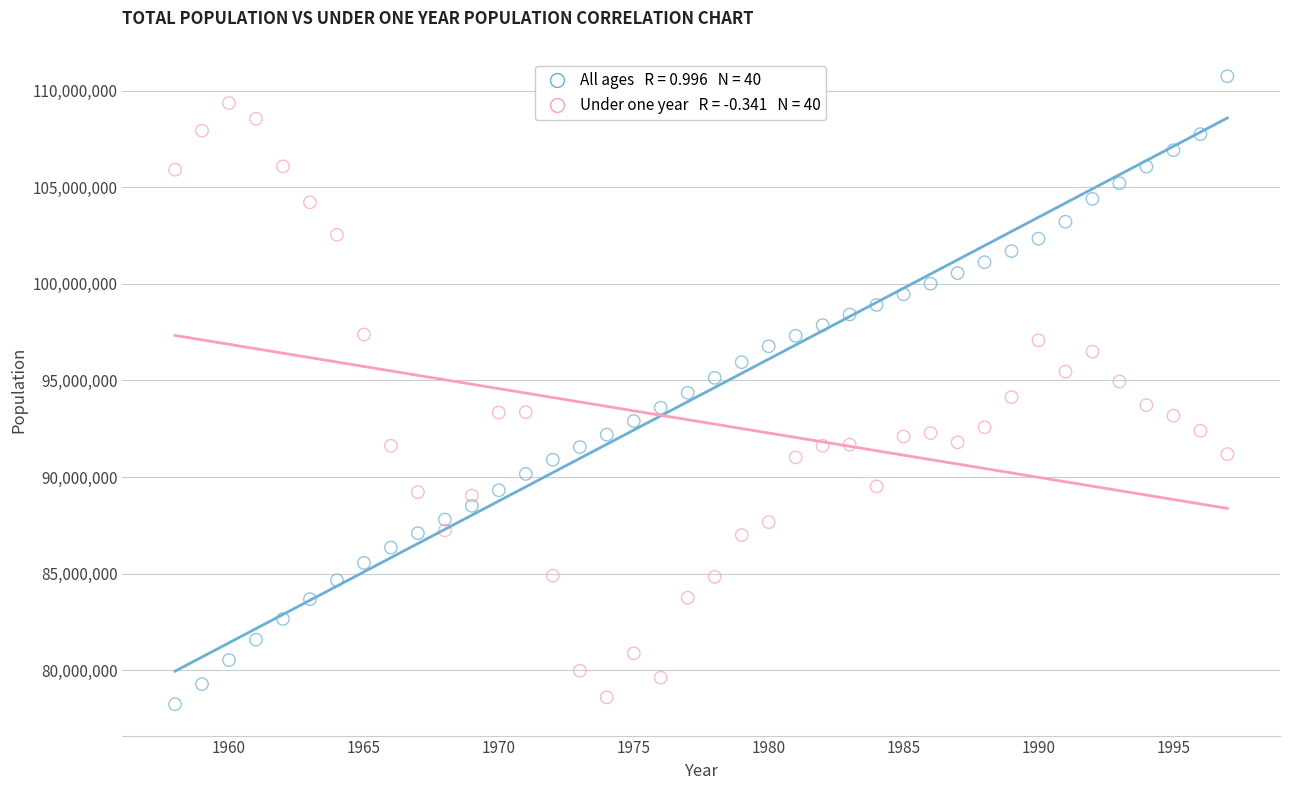

Across all data points, what is the range of X values (max minus min)?

39